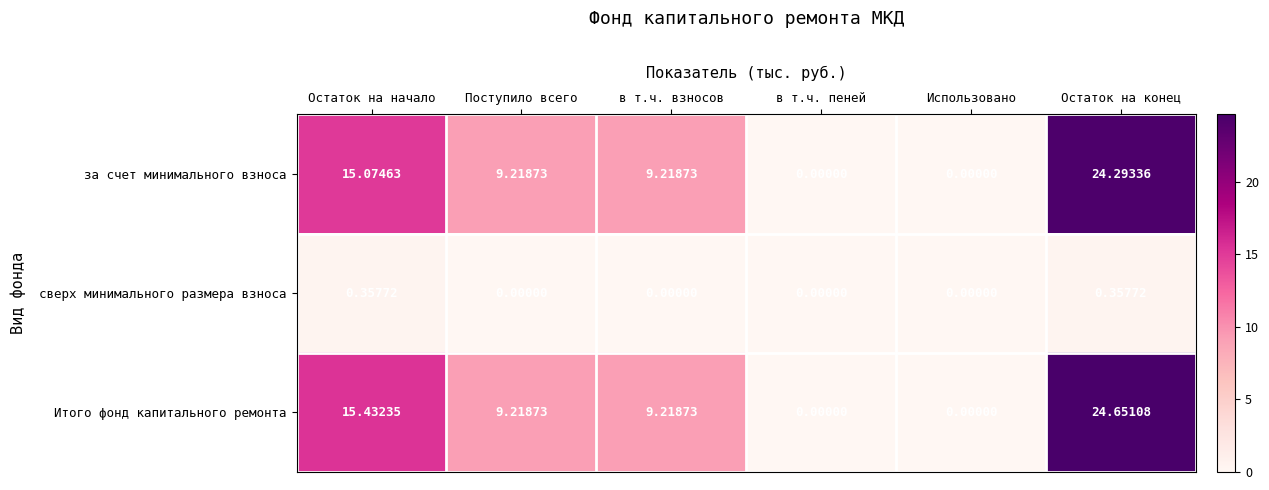

How many series are shown in this chart?

3